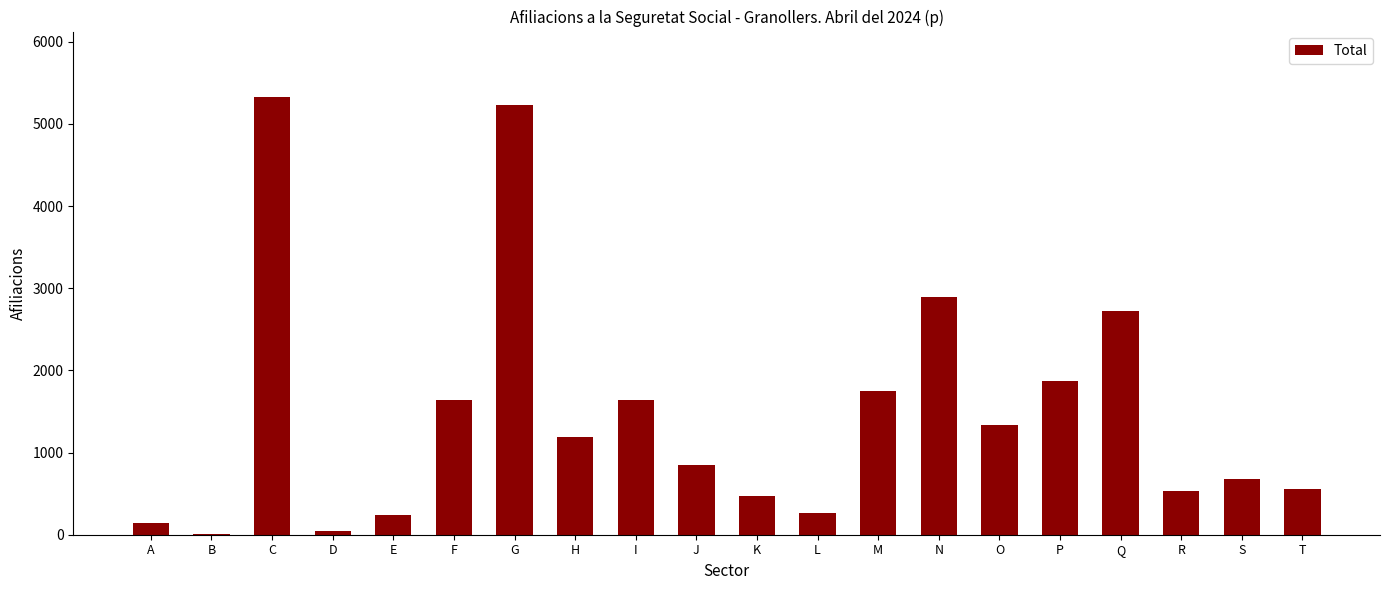

Which has a higher value, G or T?

G